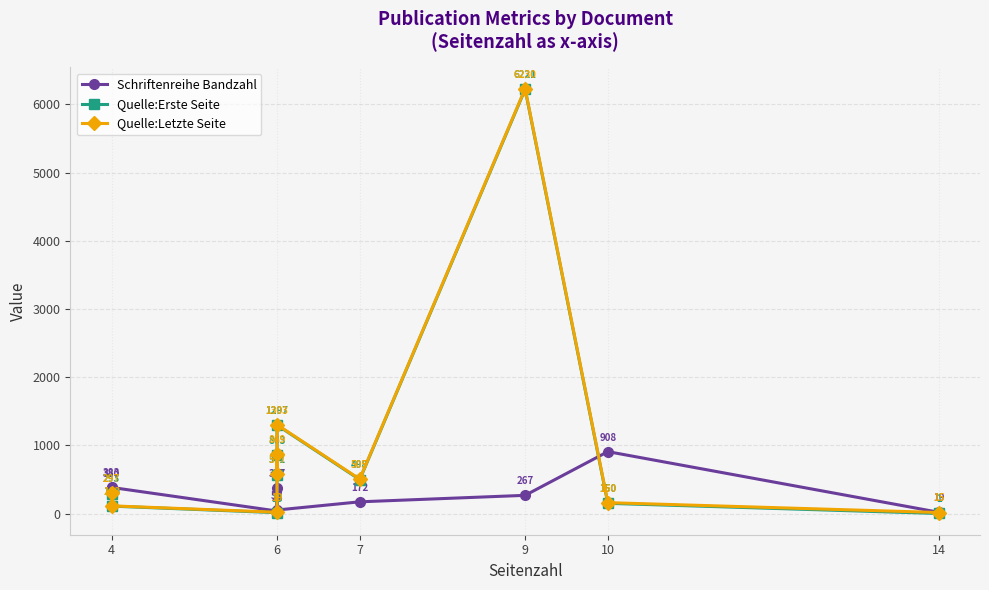

Is it true that Schriftenreihe Bandzahl equals 380 at 4?

True